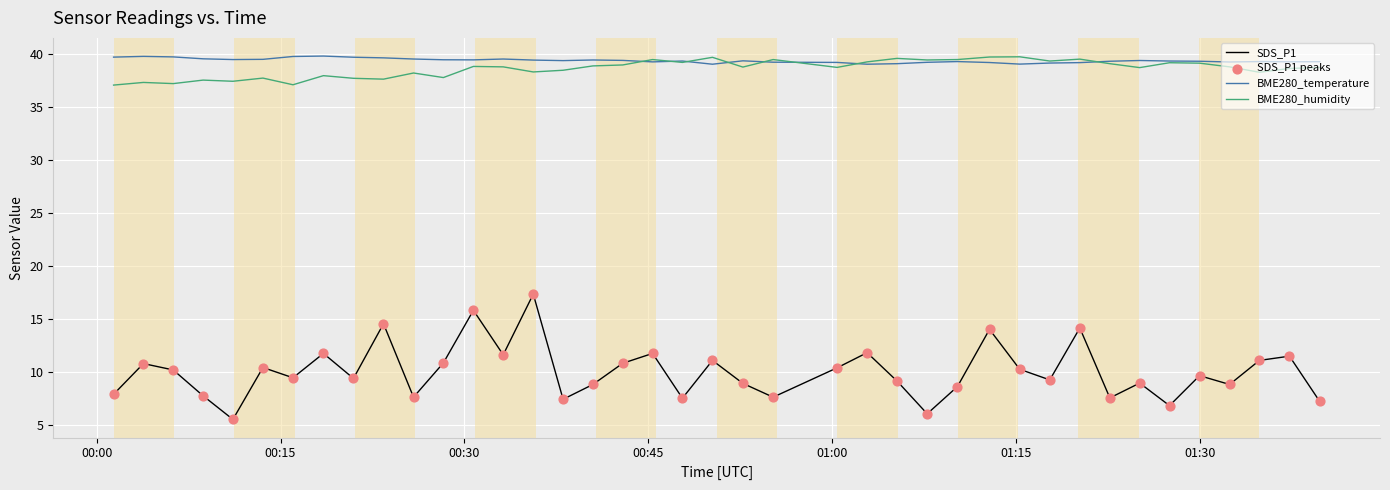

Which series has the largest total across all categories?

BME280_temperature